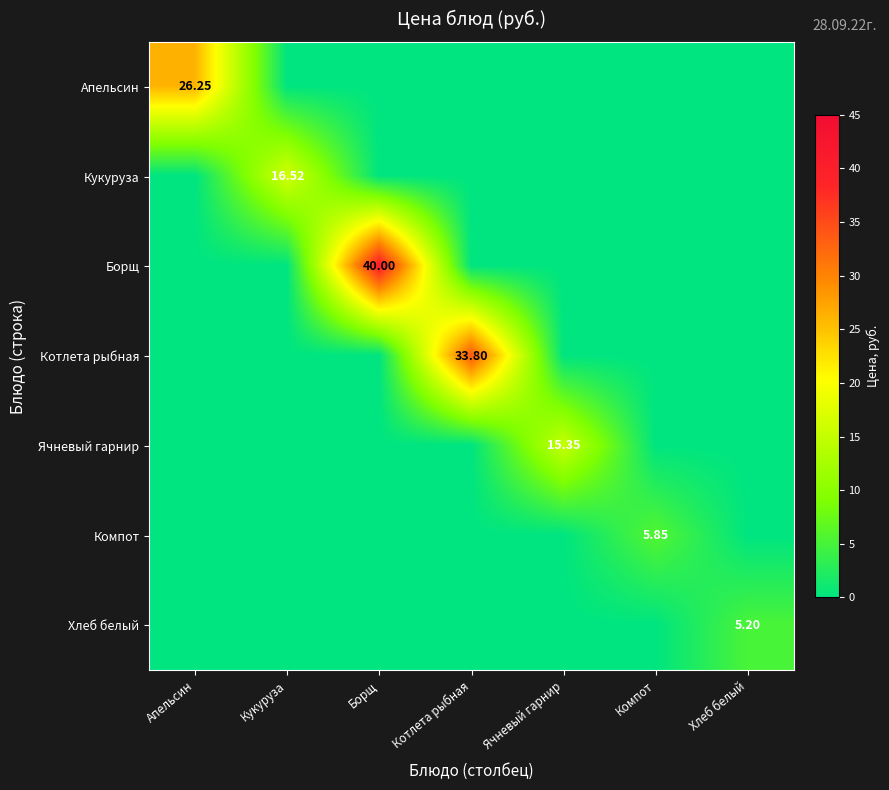

At which category is the sum across all series the highest?

Борщ